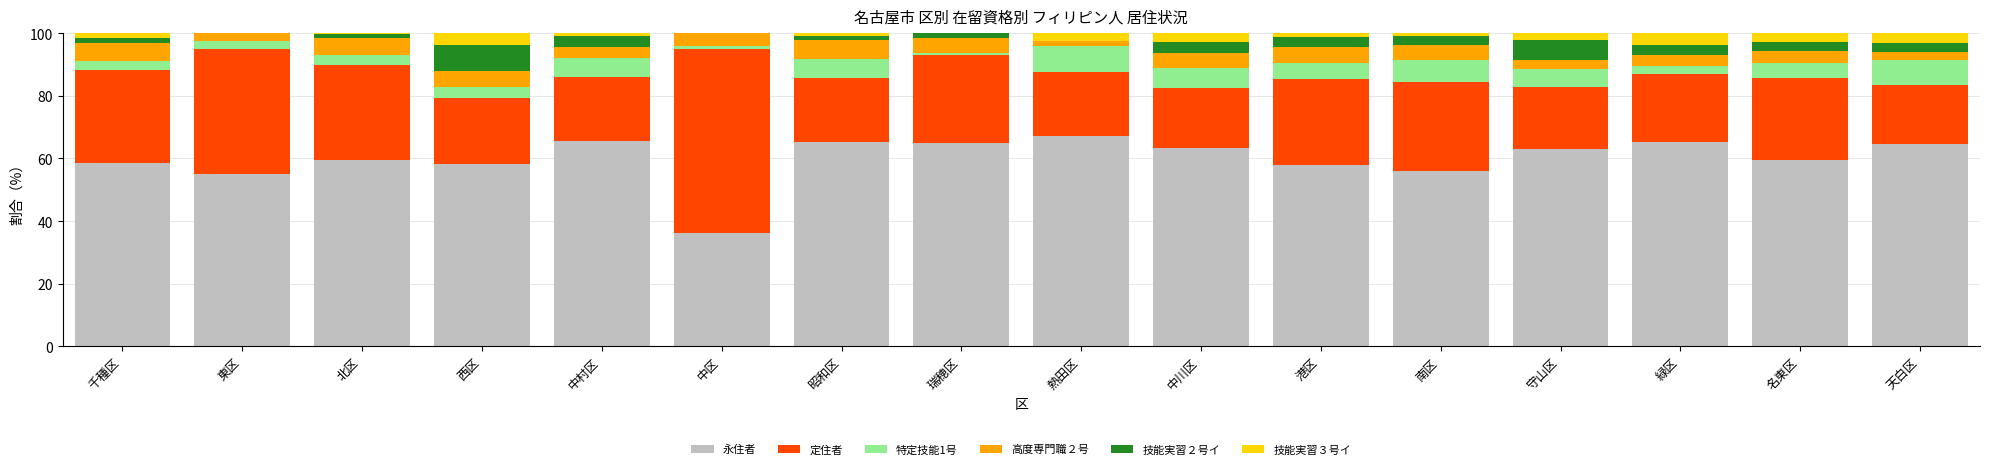

What are all the series names shown in the legend?

永住者, 定住者, 特定技能1号, 高度専門職２号, 技能実習２号イ, 技能実習３号イ